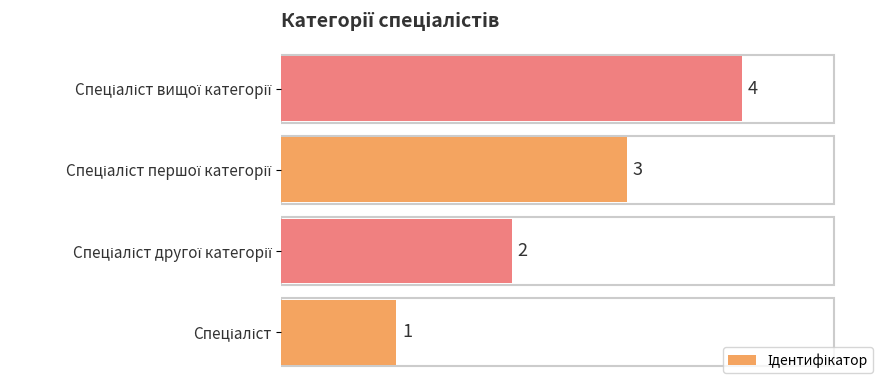

Does the chart contain any negative values?

No